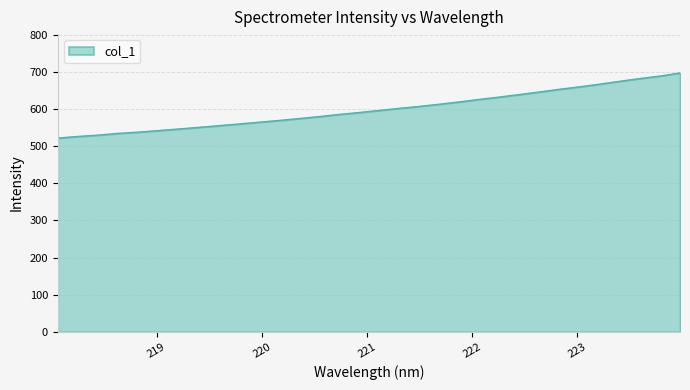

Does the chart display data point markers on the line(s)?

No